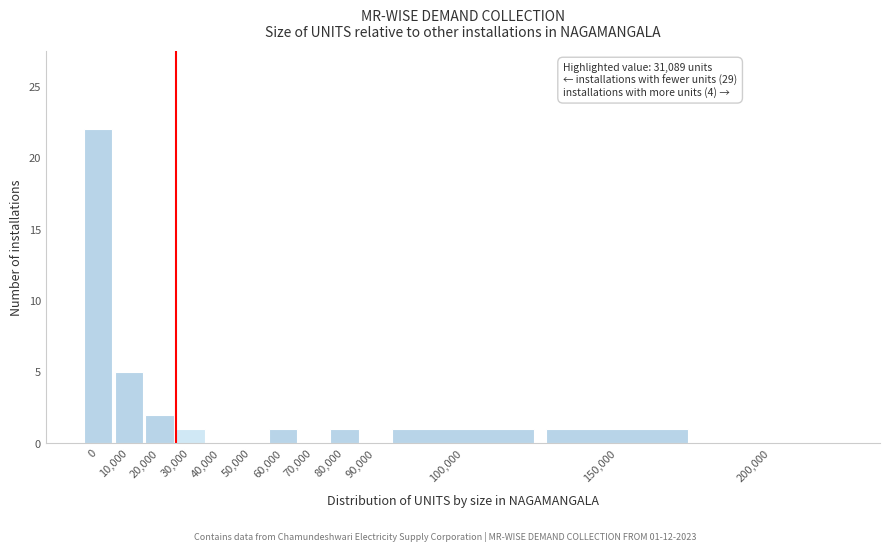

Reading left to right, transcribe all the data shown in this chart.

0=22	10,000=5	20,000=2	30,000=1	40,000=0	50,000=0	60,000=1	70,000=0	80,000=1	90,000=0	100,000=1	150,000=1	200,000=0